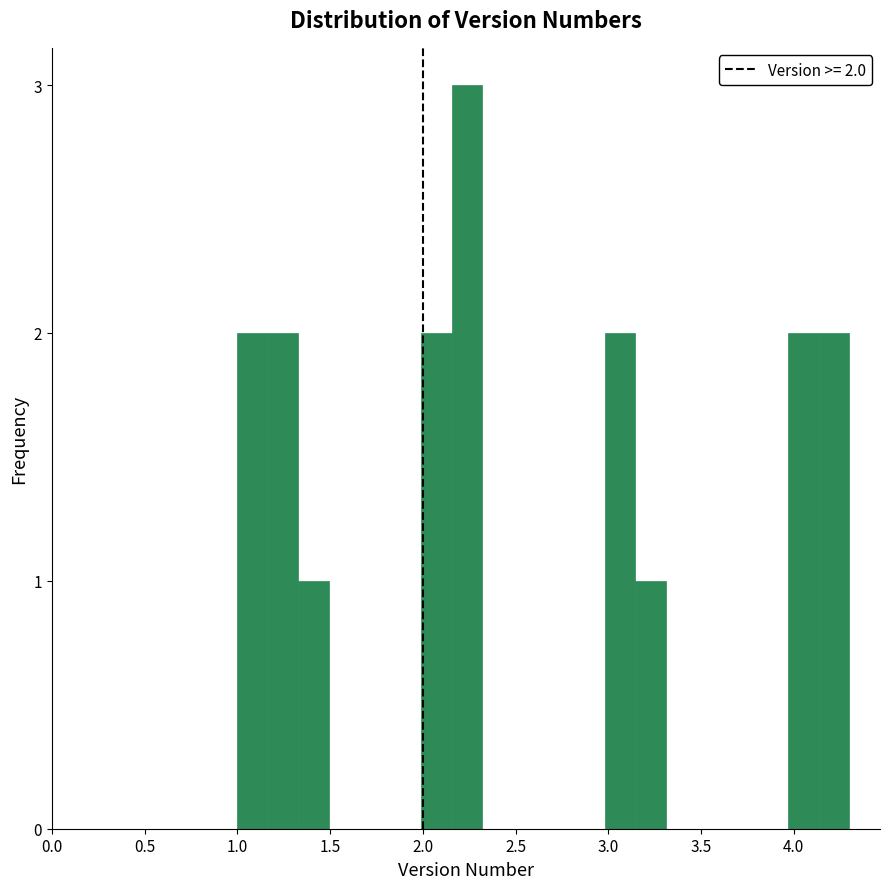

Read against the x-axis, roughly where is the centre of the tallest bar?

2.25